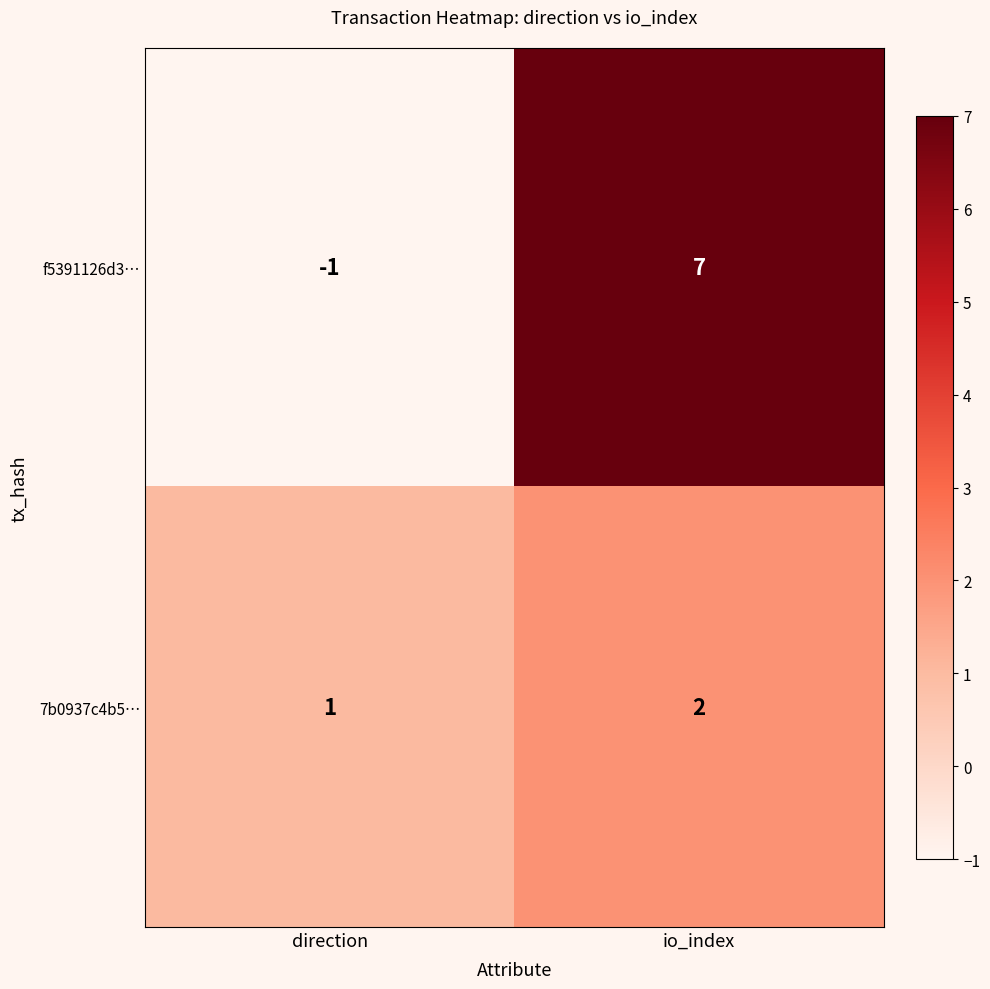

What is the difference between the highest and lowest values at direction?

2